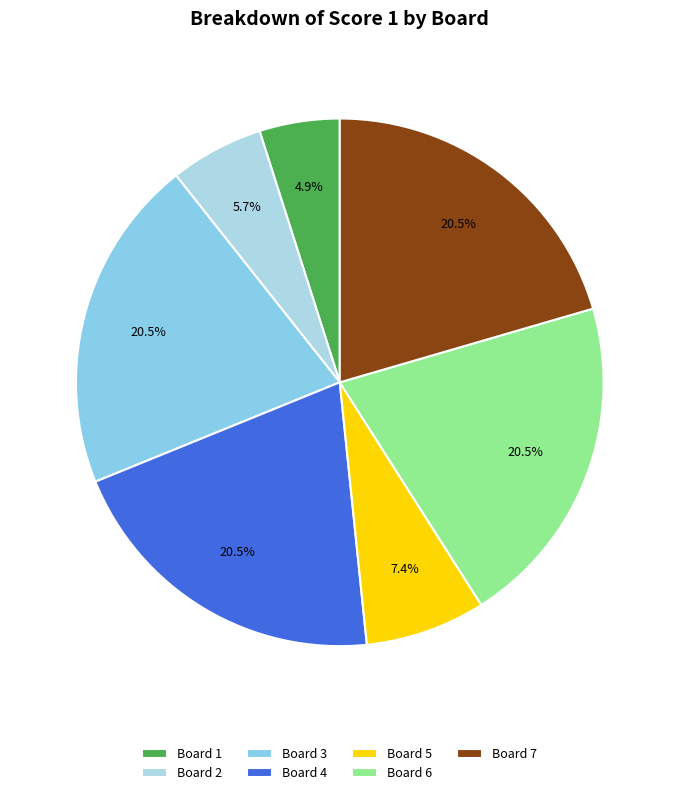

What is the total percentage of Board 1 and Board 5?

12.3%